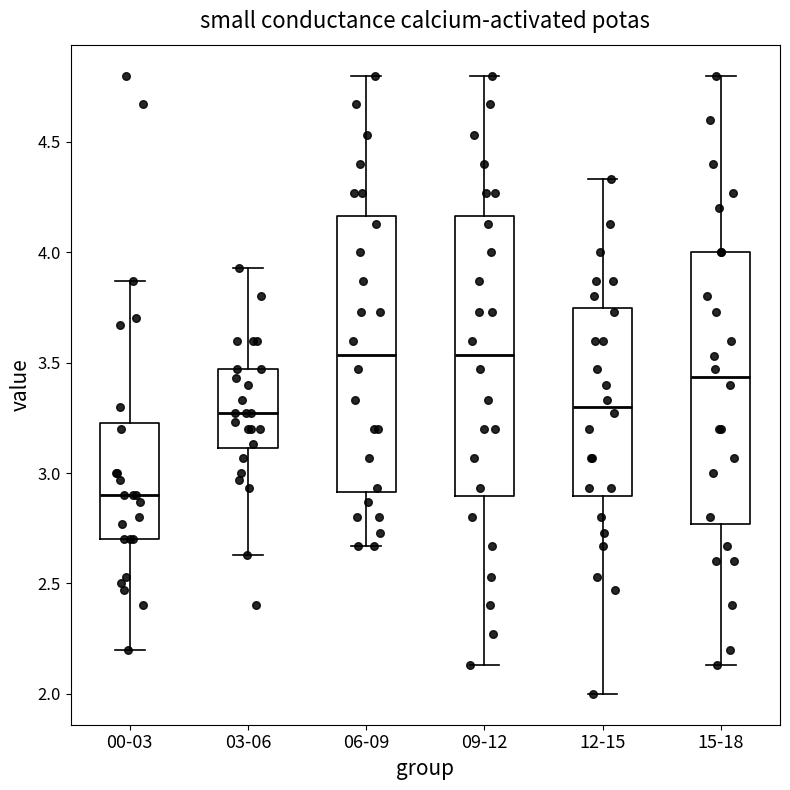

Reading left to right, read every box against the y-axis: the position of its median line, the range the box covers, and the ends of its whiskers. The values are not printed on the chart, so give them approximately, as read against the axis.

00-03: median 2.90, box 2.70 to 3.25, whiskers 2.20 to 3.85
03-06: median 3.25, box 3.10 to 3.45, whiskers 2.65 to 3.95
06-09: median 3.55, box 2.90 to 4.15, whiskers 2.65 to 4.80
09-12: median 3.55, box 2.90 to 4.15, whiskers 2.15 to 4.80
12-15: median 3.30, box 2.90 to 3.75, whiskers 2.00 to 4.35
15-18: median 3.45, box 2.75 to 4.00, whiskers 2.15 to 4.80